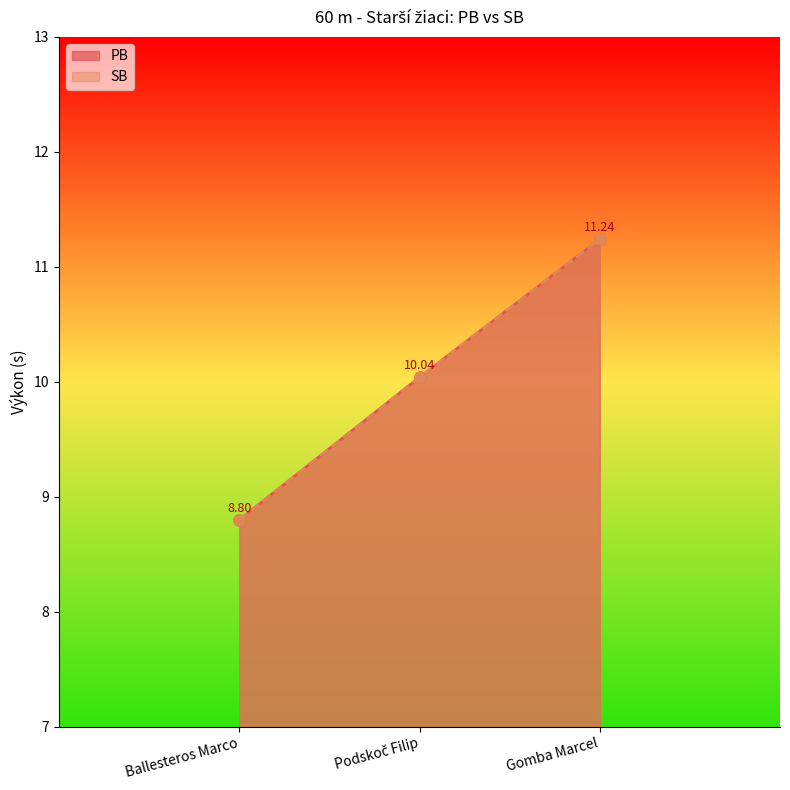

What is the difference between the PB values at Gomba Marcel and Podskoč Filip?

1.2